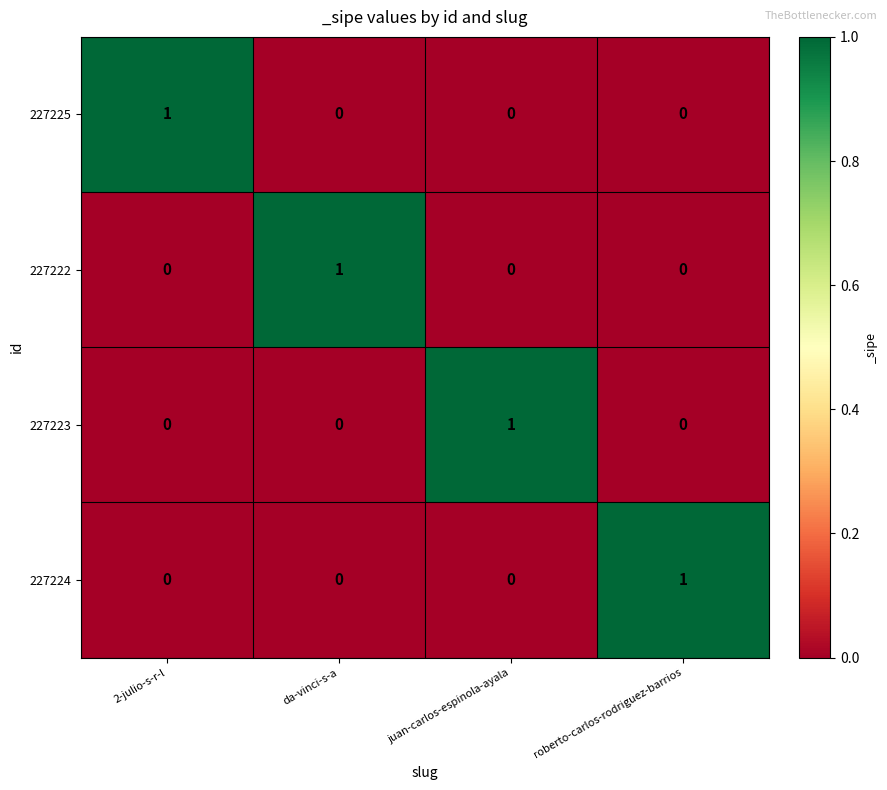

How many data points in 227222 are above 0?

1